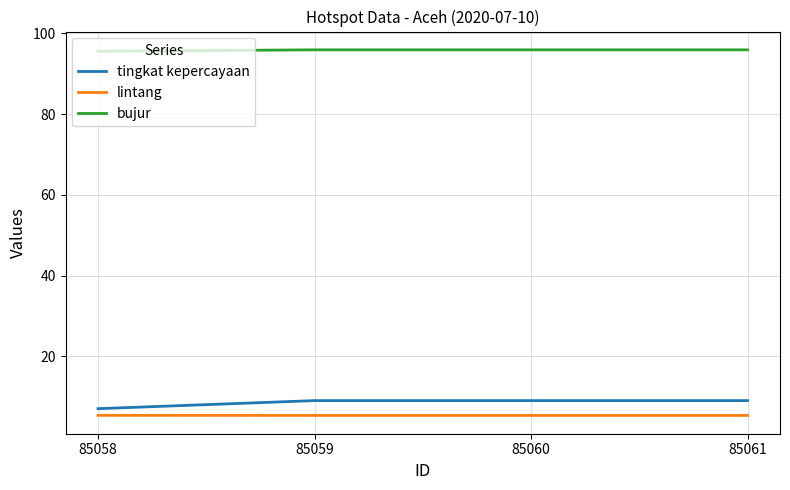

What is the difference between the highest and lowest values at 85058?

90.2